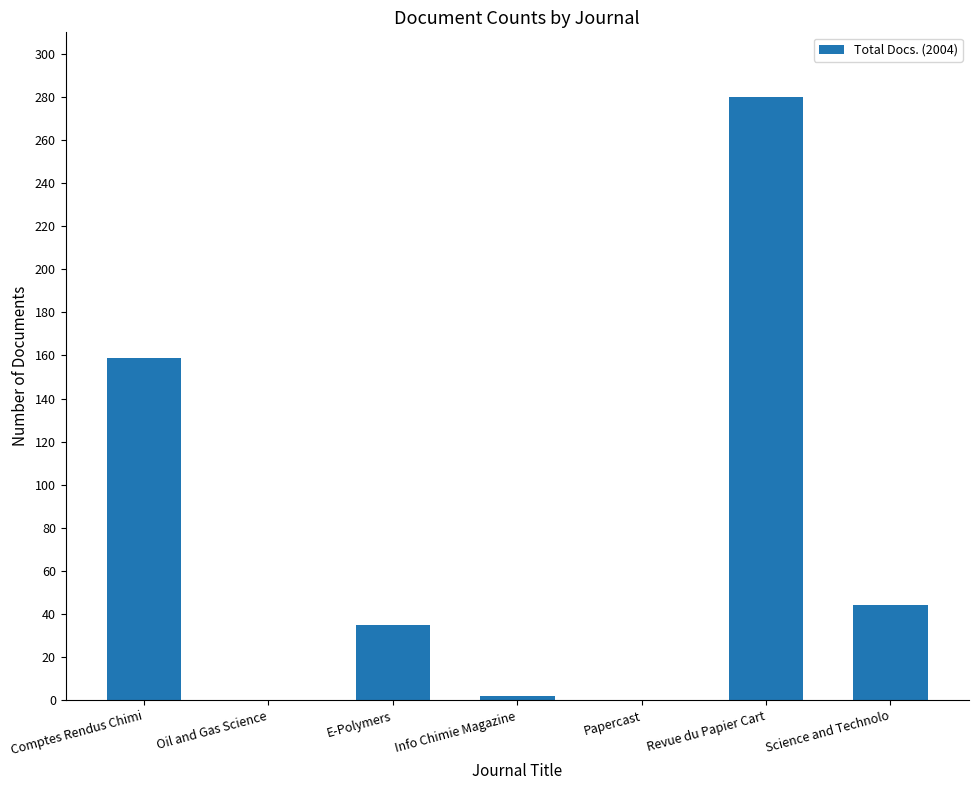

What is the average value?

74